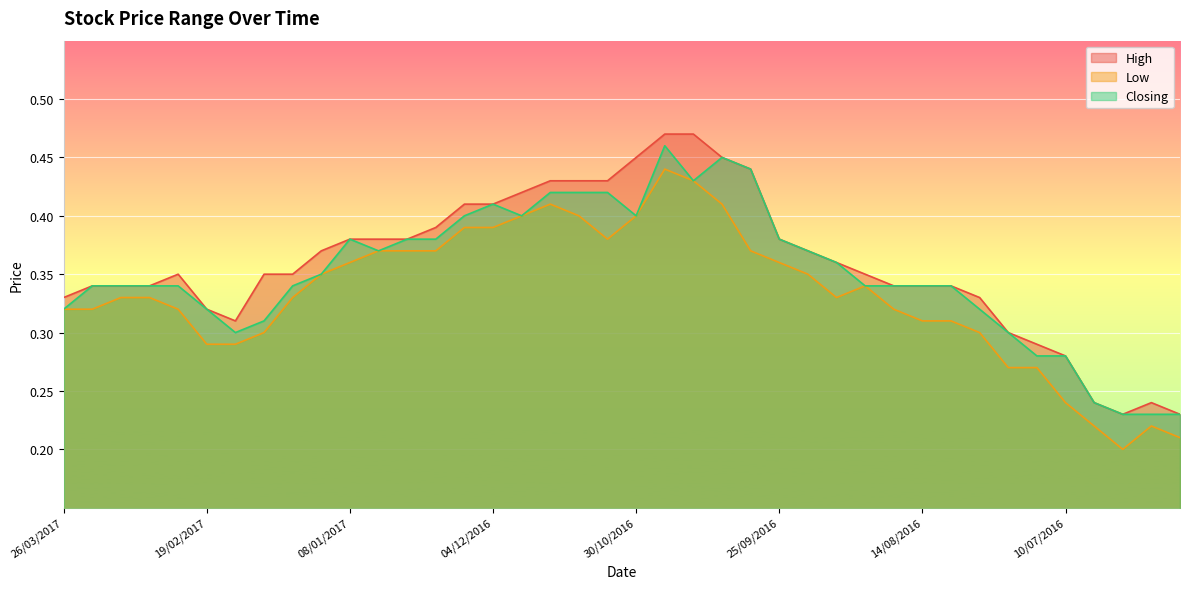

Is it true that Low equals 0.3 at 12/06/2016?

False